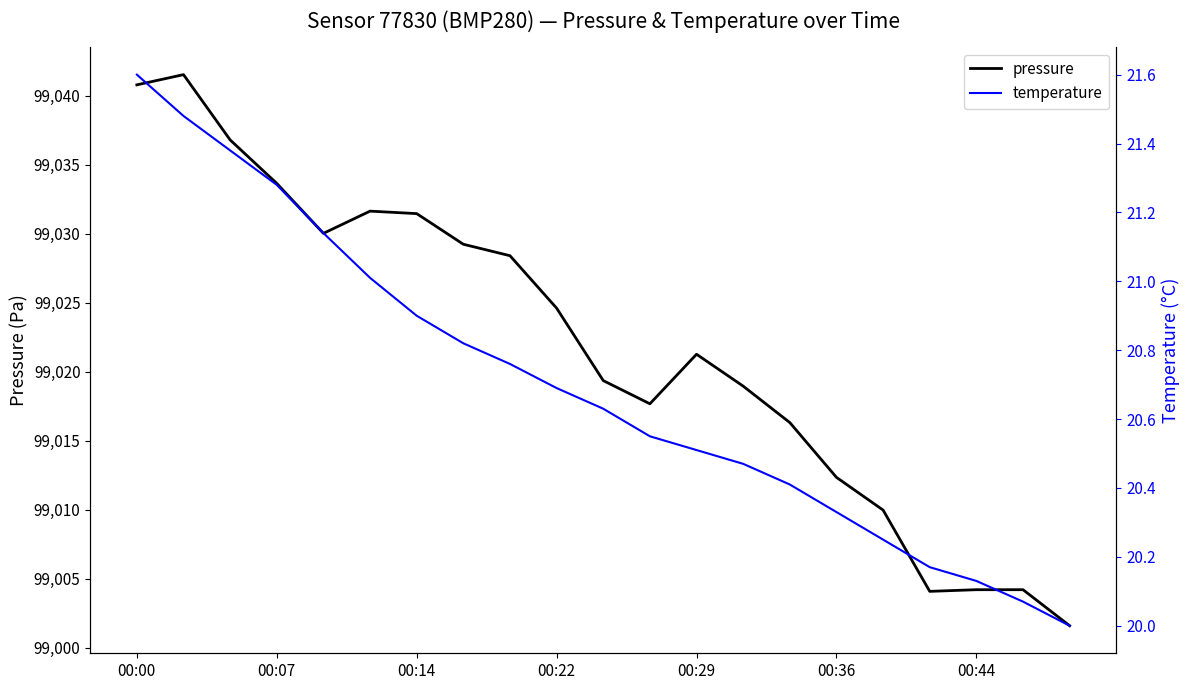

True or false: pressure has a value of 158461.5 at 00:36.

False